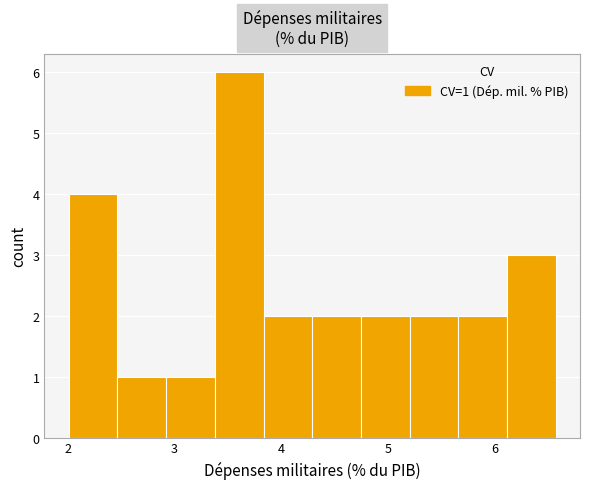

Over which range of the x-axis is the bar tallest?

3.4 to 3.8